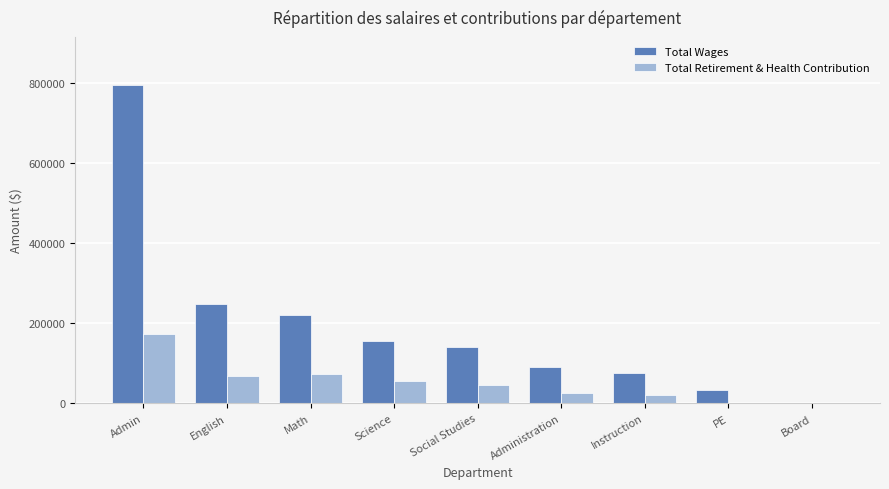

How many groups of bars are there?

9